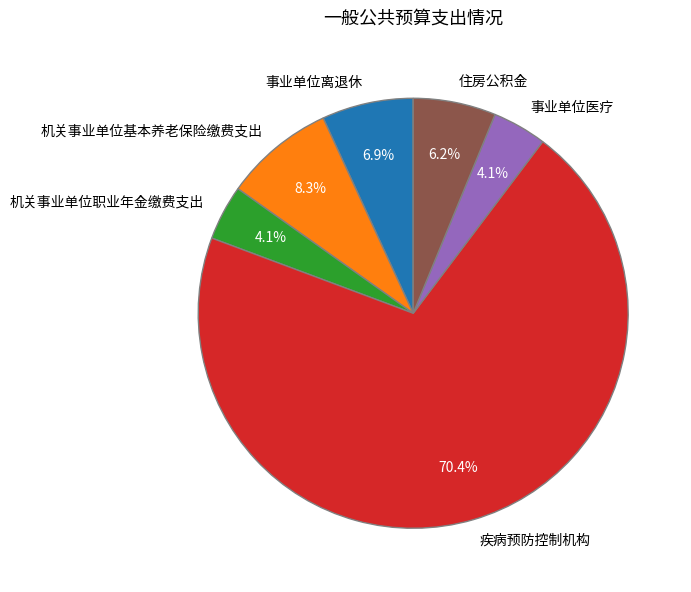

Combined, what portion of the pie is 疾病预防控制机构 and 事业单位医疗?

74.5%